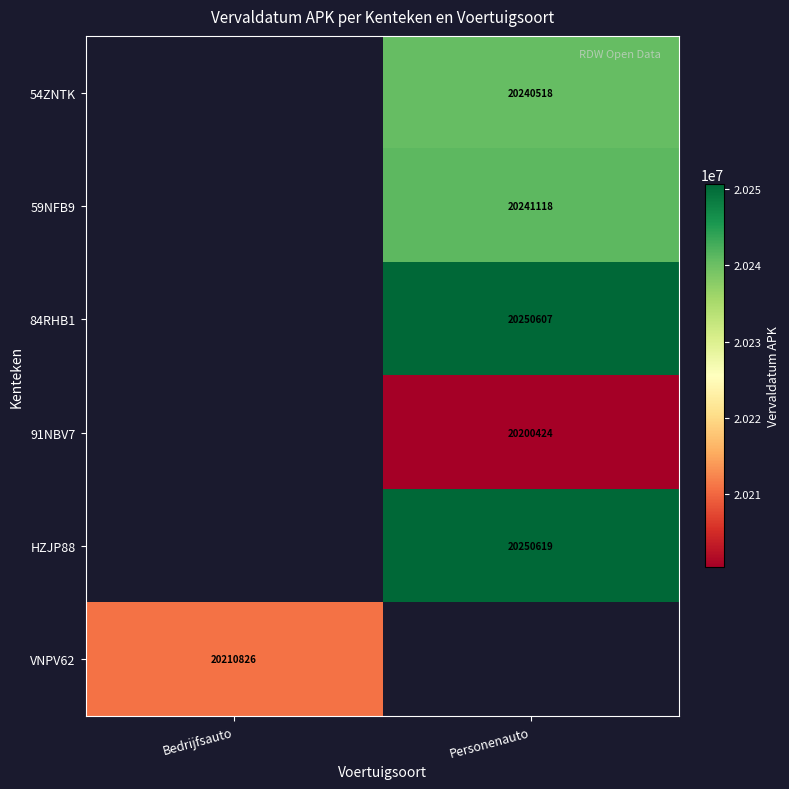

Count the number of categories in the chart.

2